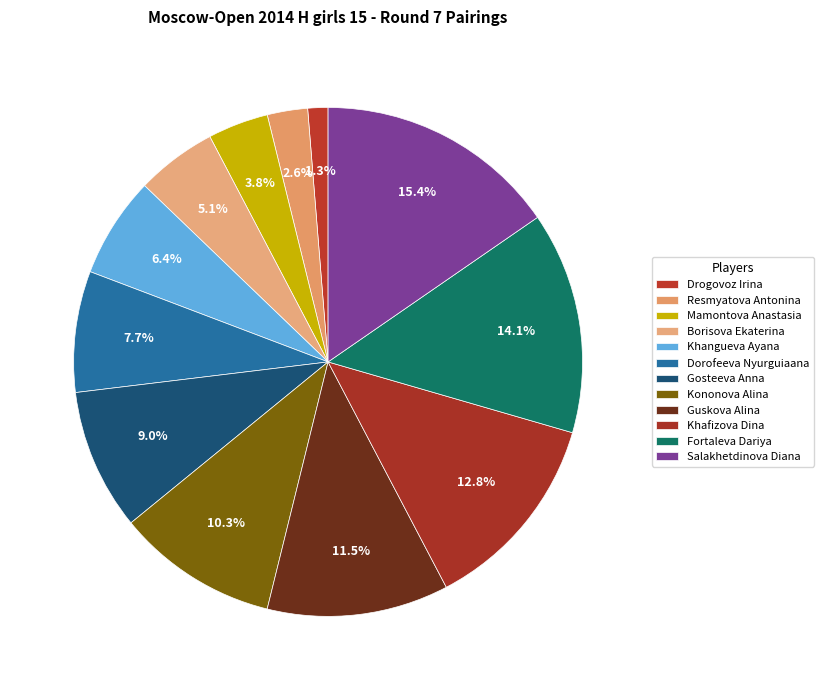

To the nearest percent, what is the difference between the largest and smallest slice percentages?

14%